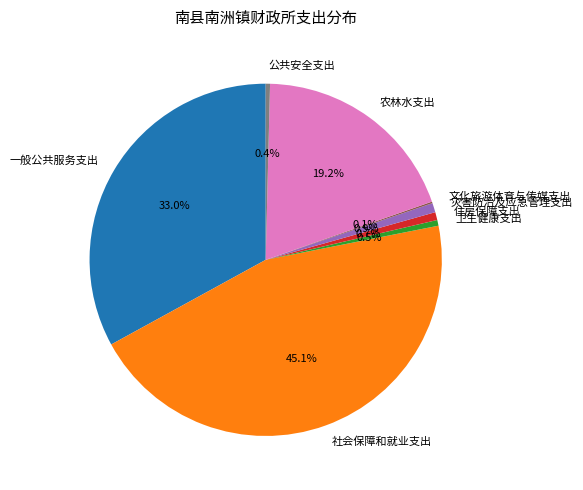

Approximately how many times larger is the value at 一般公共服务支出 compared to 农林水支出?

1.7